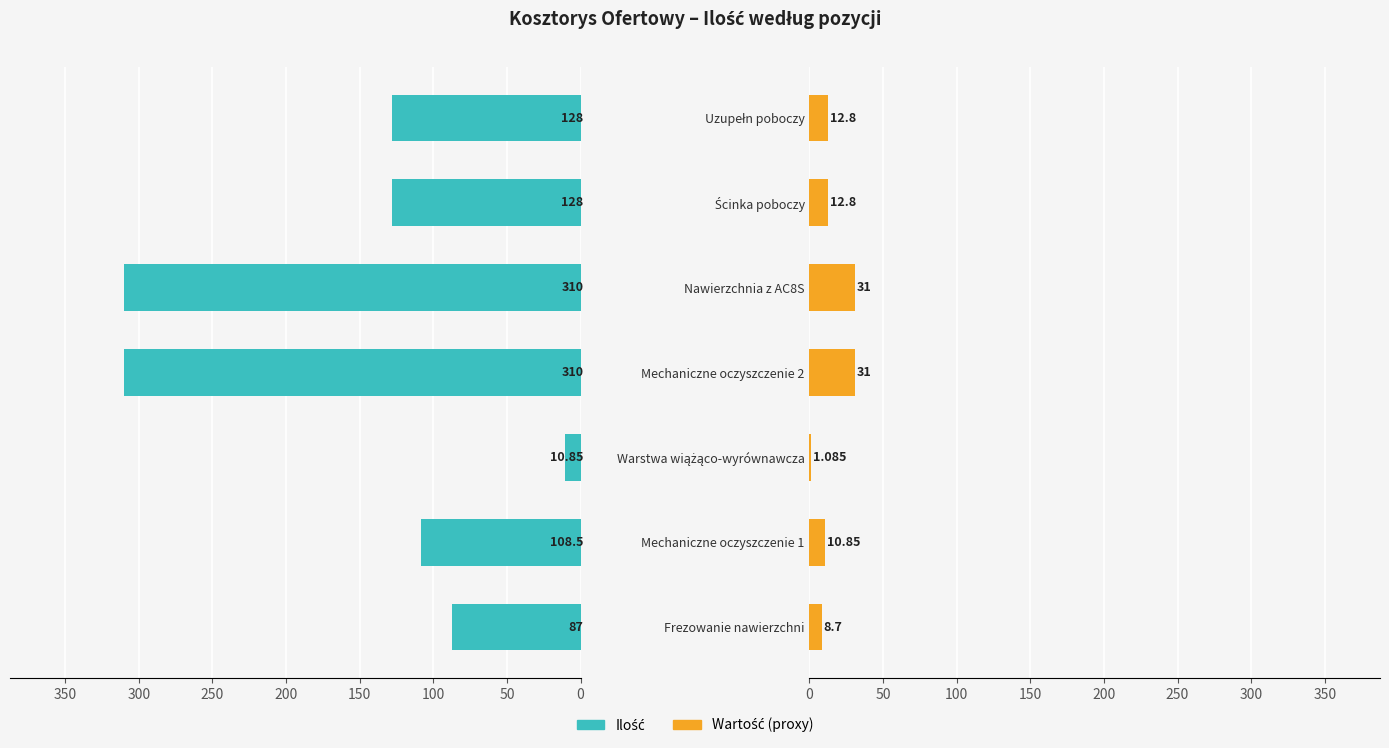

What is the difference between the maximum and minimum values in the Wartość (proxy) series?

29.9